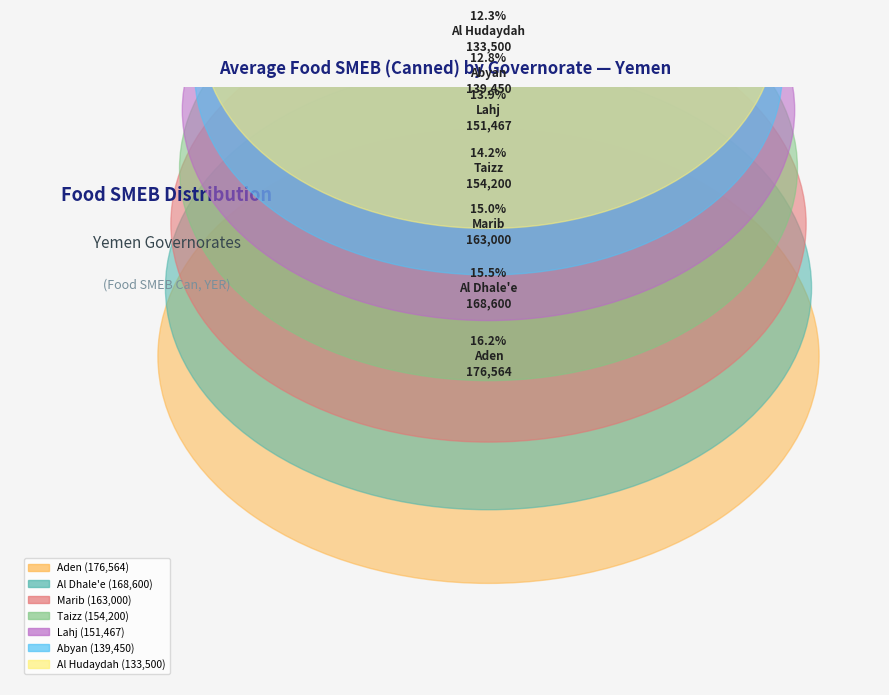

Does any single category account for the majority?

No